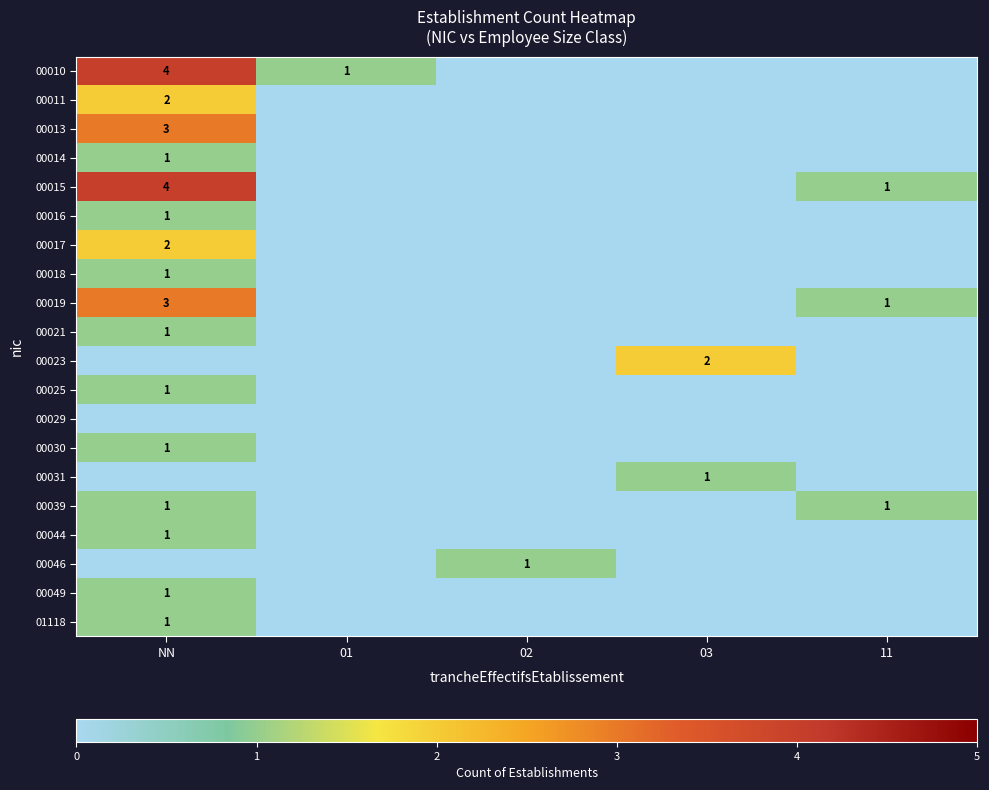

What is the spread (max minus min) of values at NN?

4